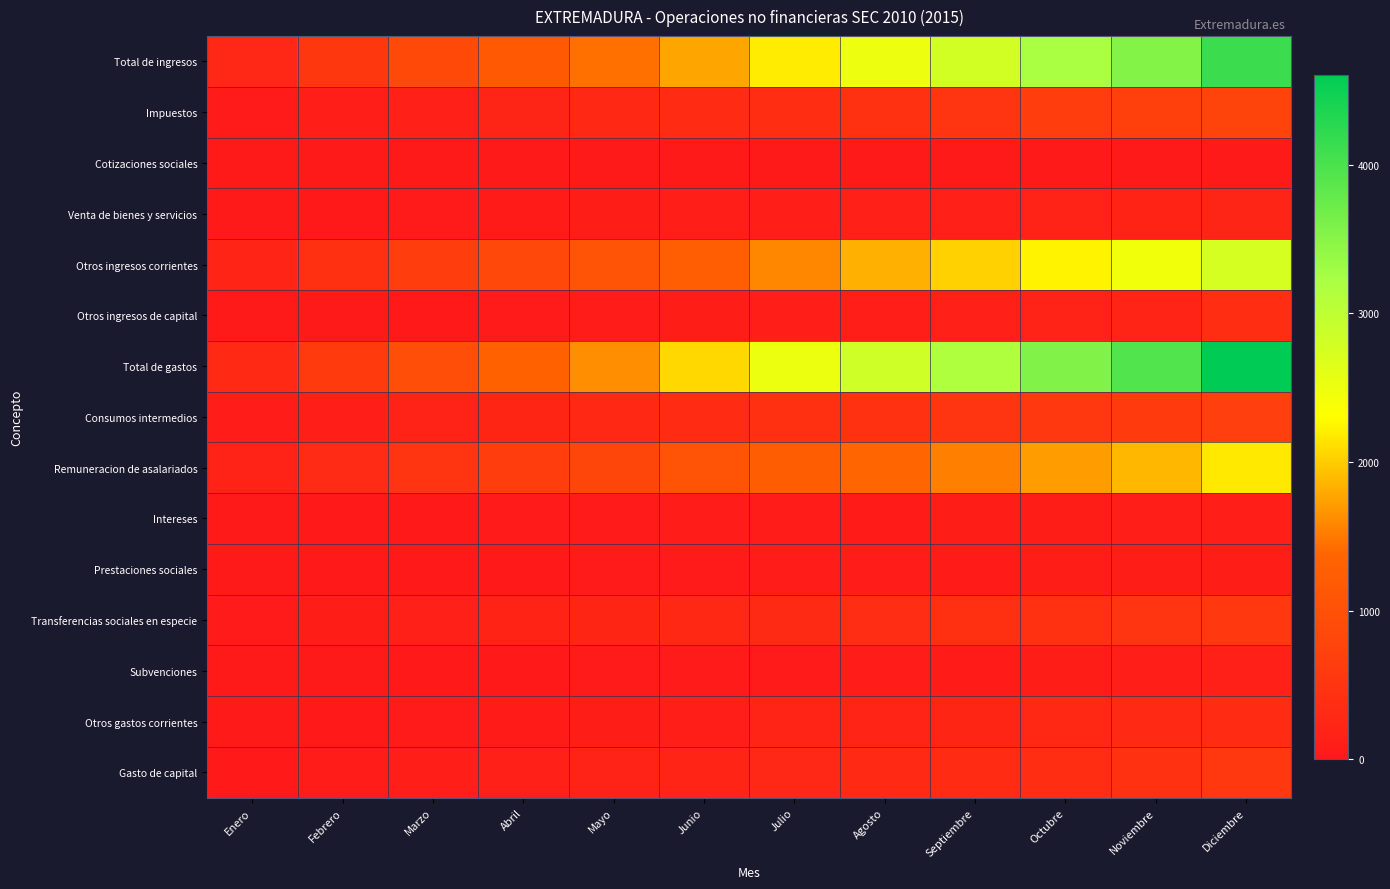

Between Abril and Noviembre, which is larger?

Noviembre